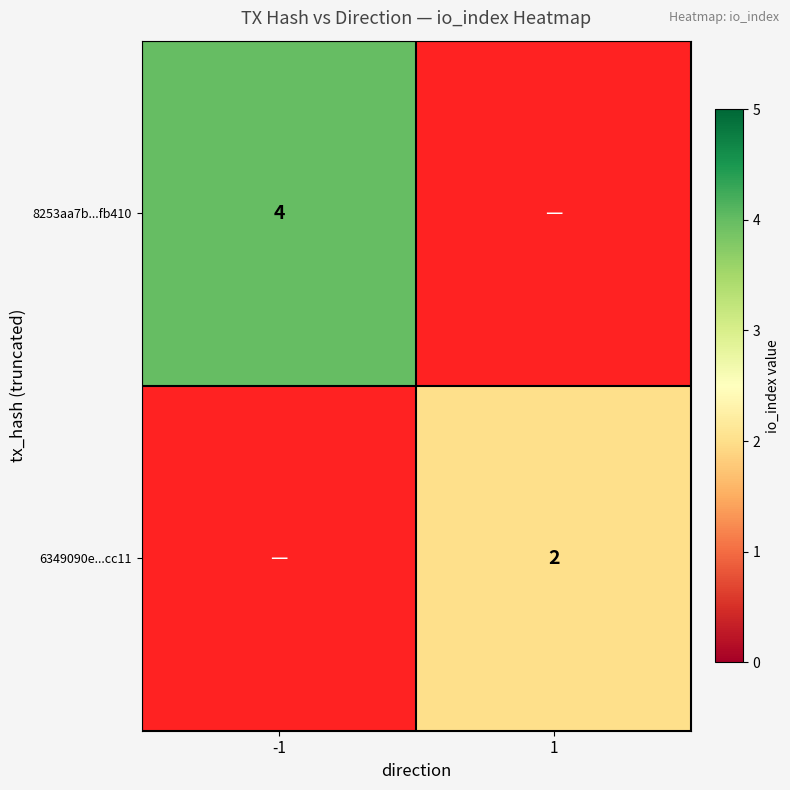

The value of 8253aa7b...fb410 at -1 is 7. True or false?

False